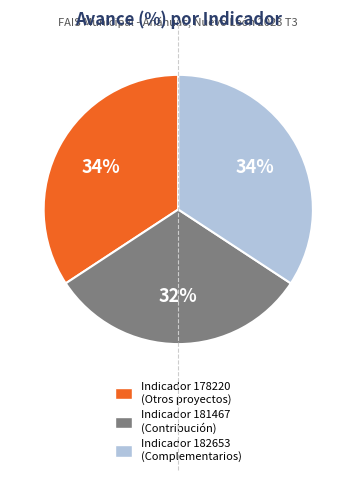

To the nearest percent, what is the average slice percentage?

33%